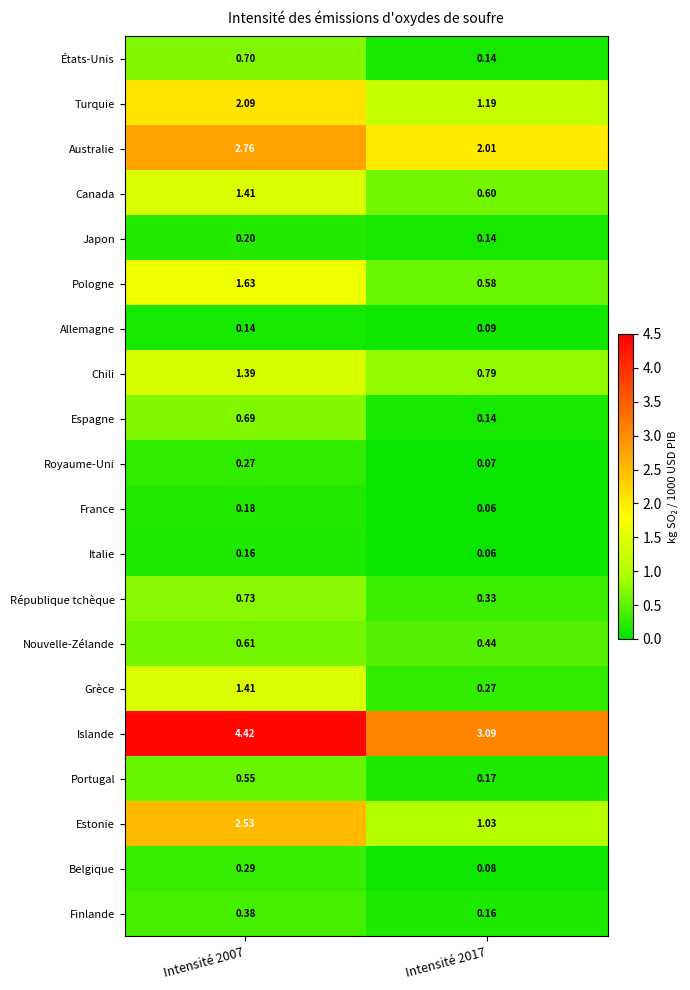

Which series has the largest total across all categories?

Islande